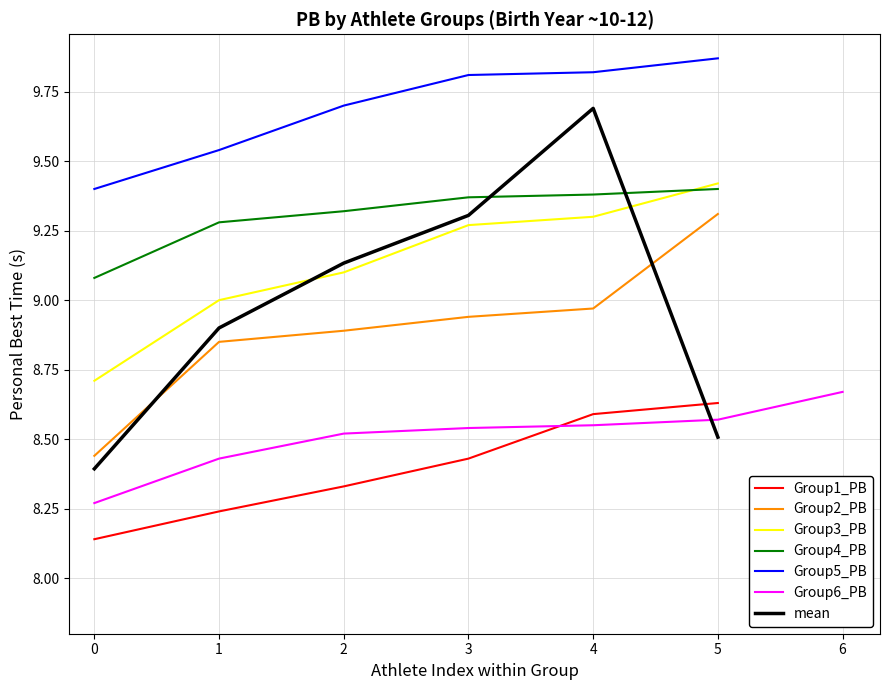

True or false: PB and SB cross at least once.

False